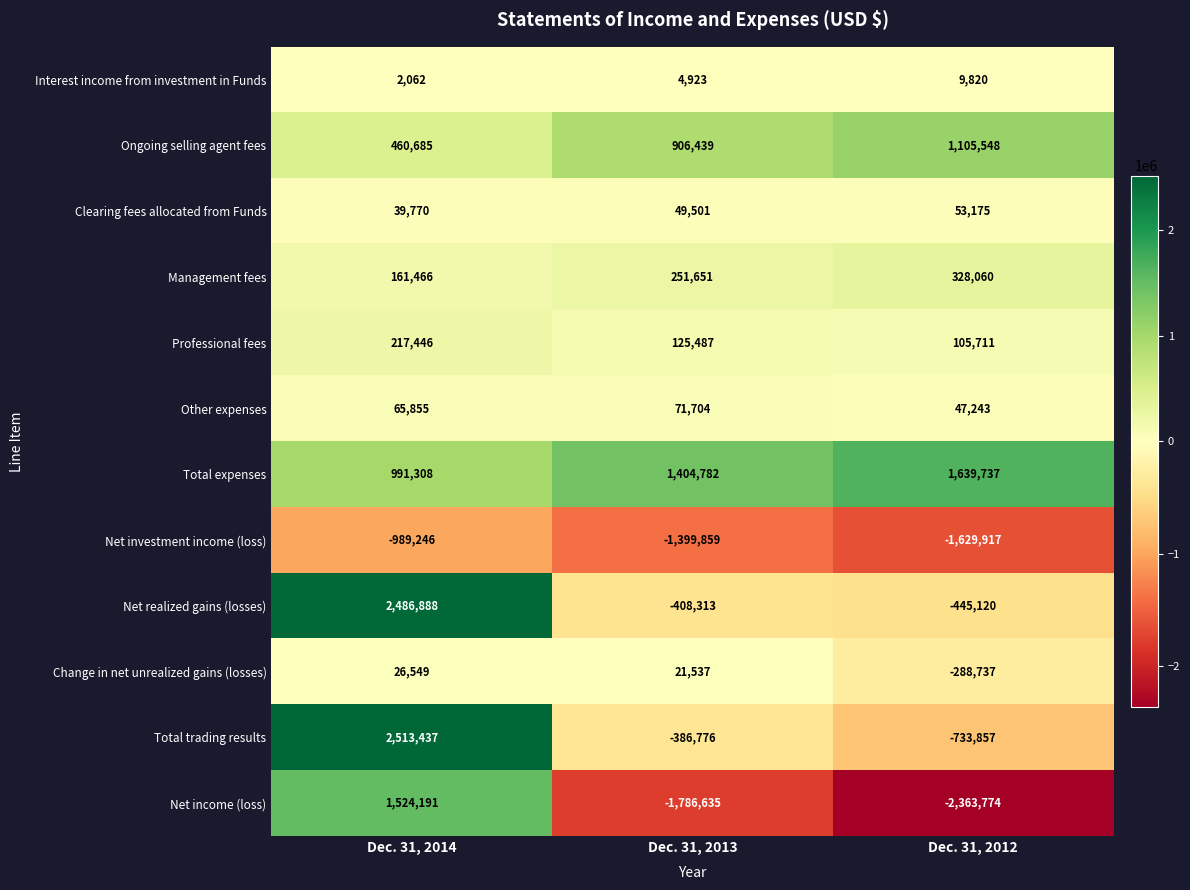

The value of Ongoing selling agent fees at Dec. 31, 2012 is 559365. True or false?

False